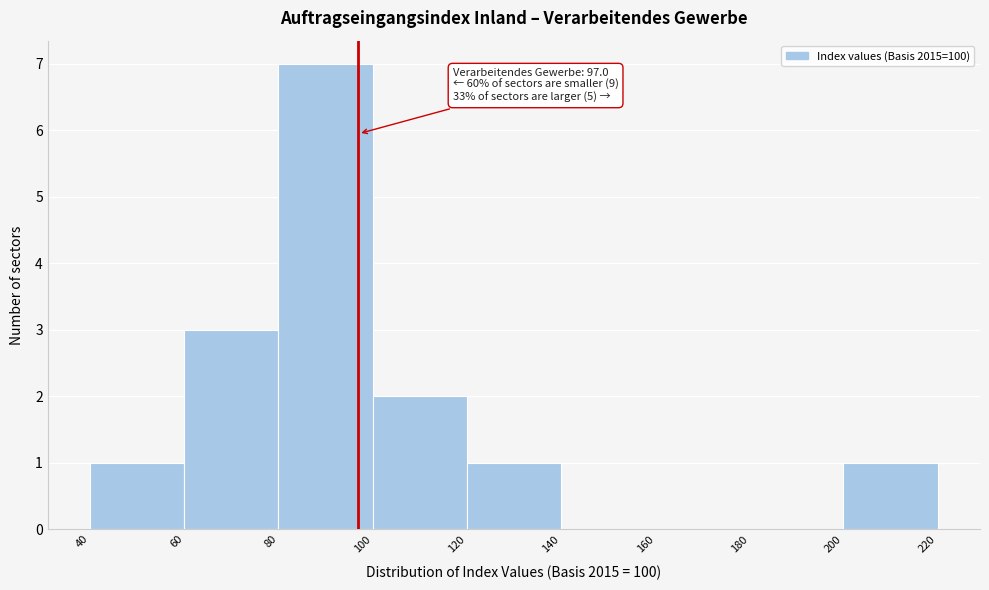

Which range on the x-axis has the tallest bar?

80 to 100